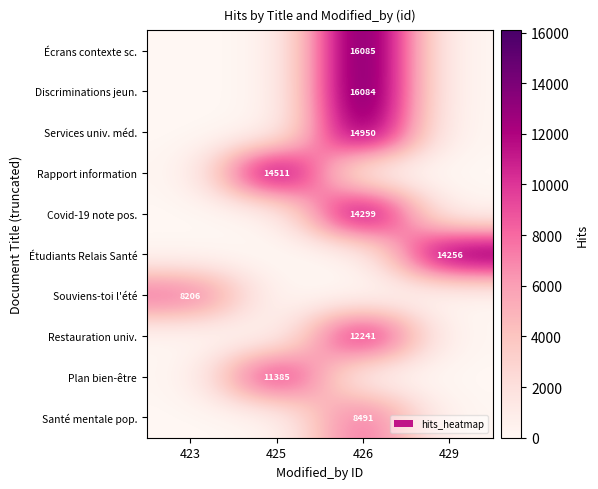

The Discriminations jeun. series shows 4873 at 426. True or false?

False